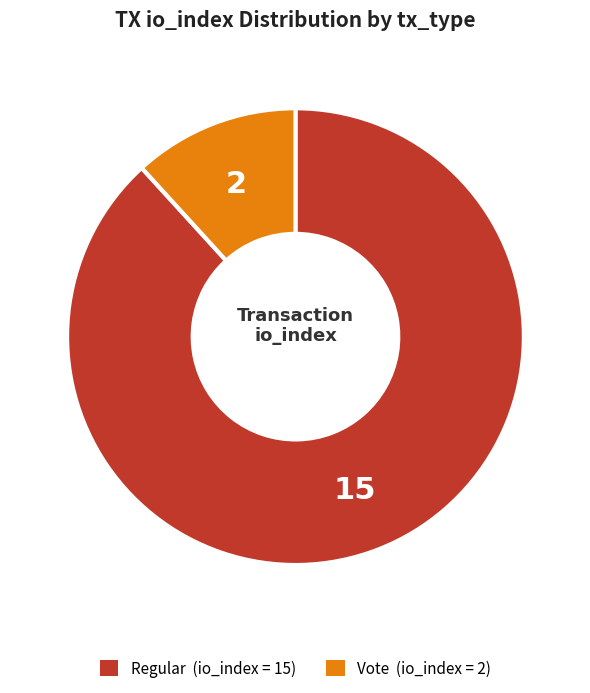

Is there a majority slice in this chart?

Yes